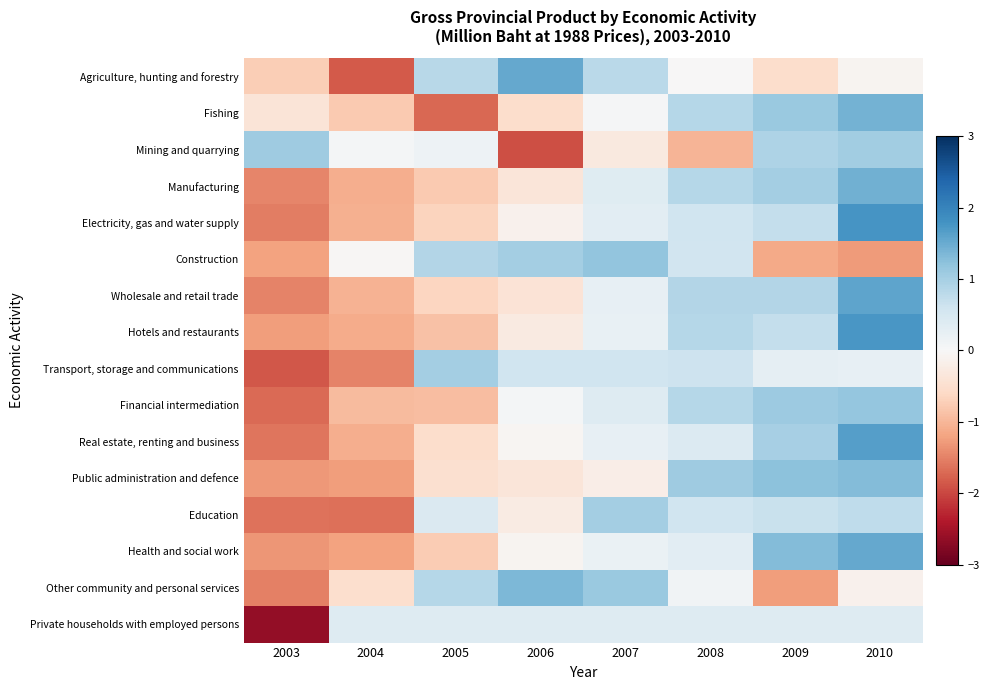

List the series in order of their peak value, lowest first.

Private households with employed persons, Education, Transport, storage and communications, Mining and quarrying, Financial intermediation, Construction, Public administration and defence, Other community and personal services, Fishing, Manufacturing, Health and social work, Agriculture, hunting and forestry, Wholesale and retail trade, Real estate, renting and business, Hotels and restaurants, Electricity, gas and water supply